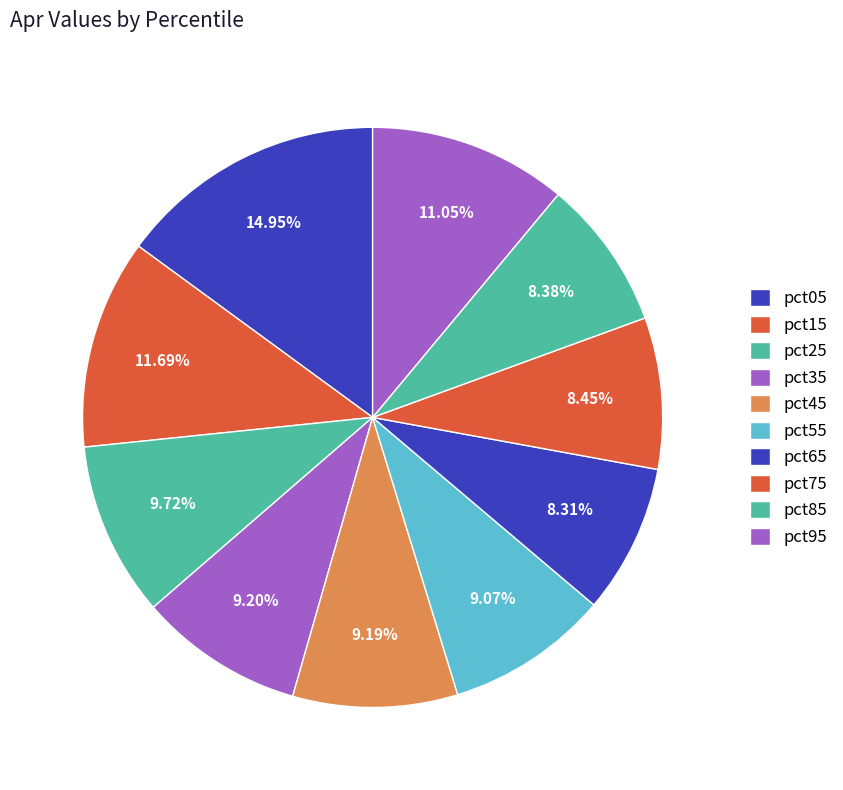

Count the number of slices in the pie.

10